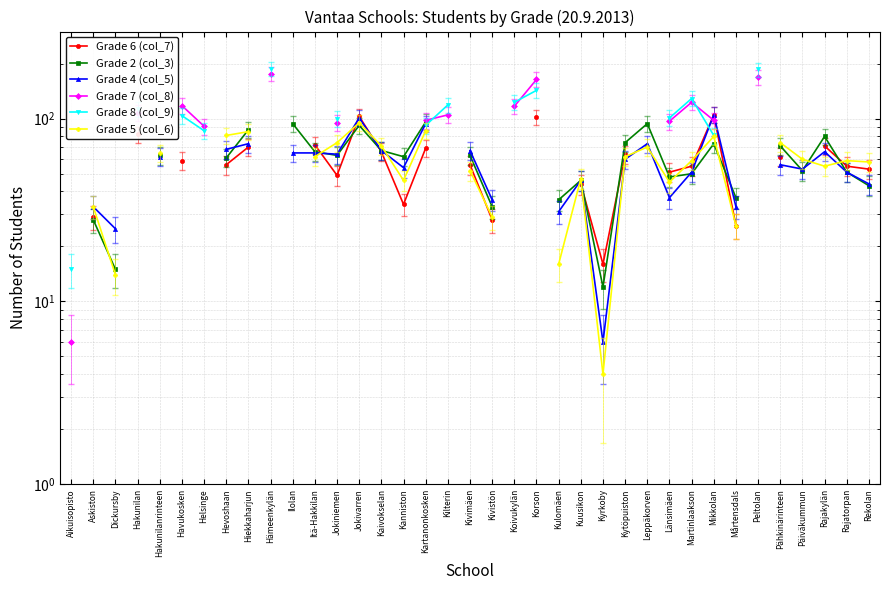

Which series has the largest range (max minus min)?

Grade 8 (col_9)